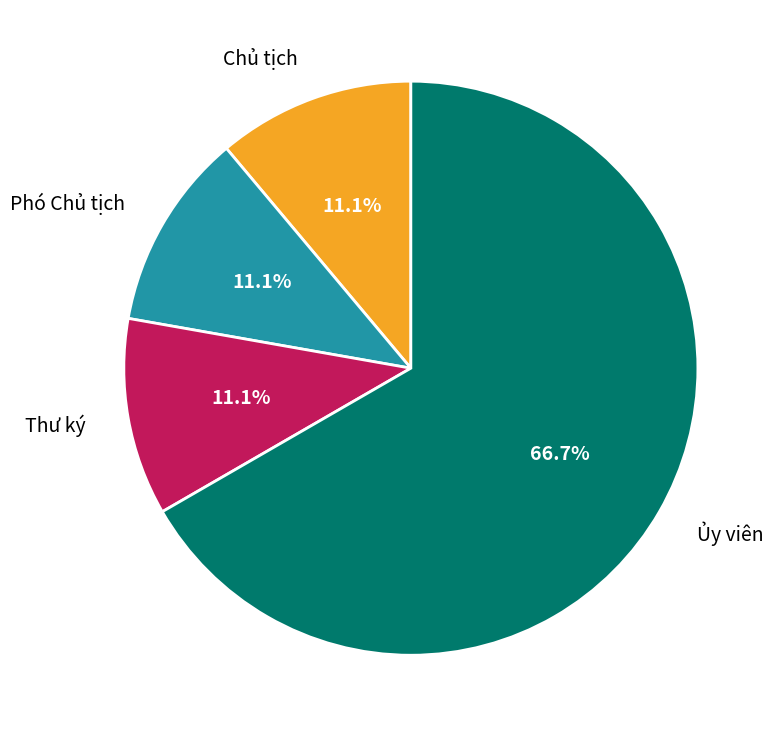

What is the largest slice in the pie chart?

Ủy viên